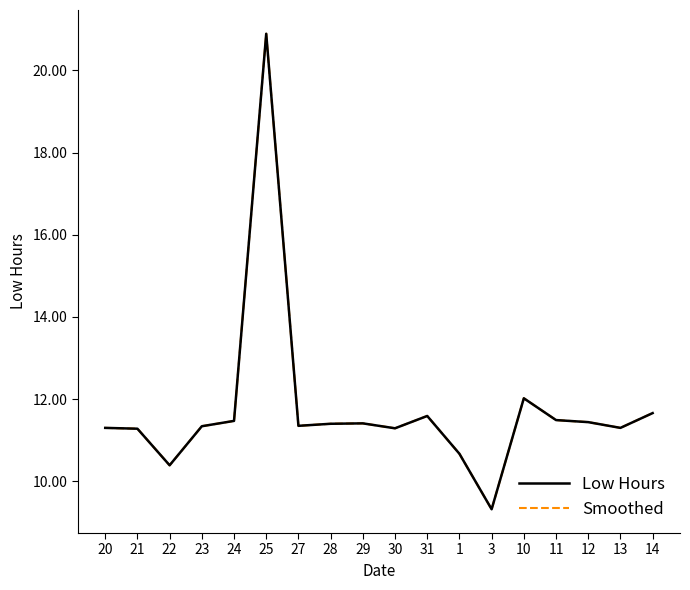

Does the chart display data point markers on the line(s)?

No